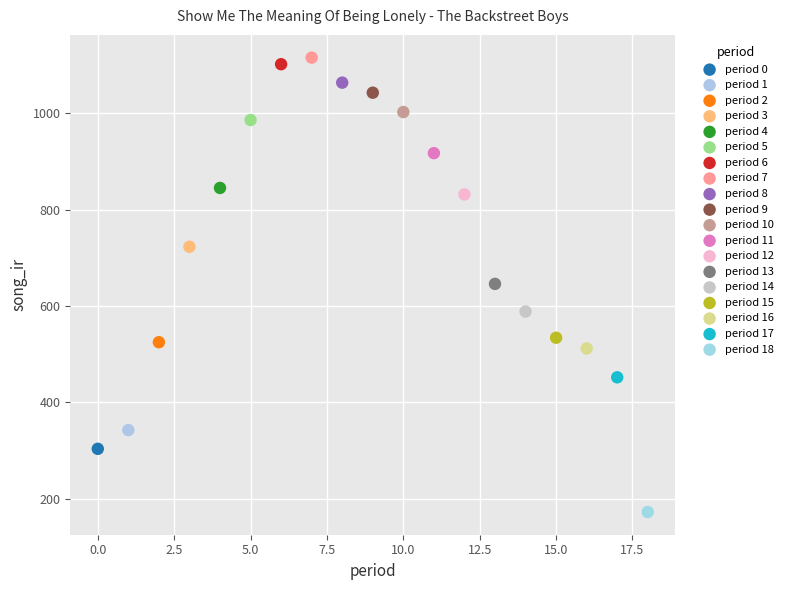

What are all the series names shown in the legend?

period 0, period 1, period 2, period 3, period 4, period 5, period 6, period 7, period 8, period 9, period 10, period 11, period 12, period 13, period 14, period 15, period 16, period 17, period 18